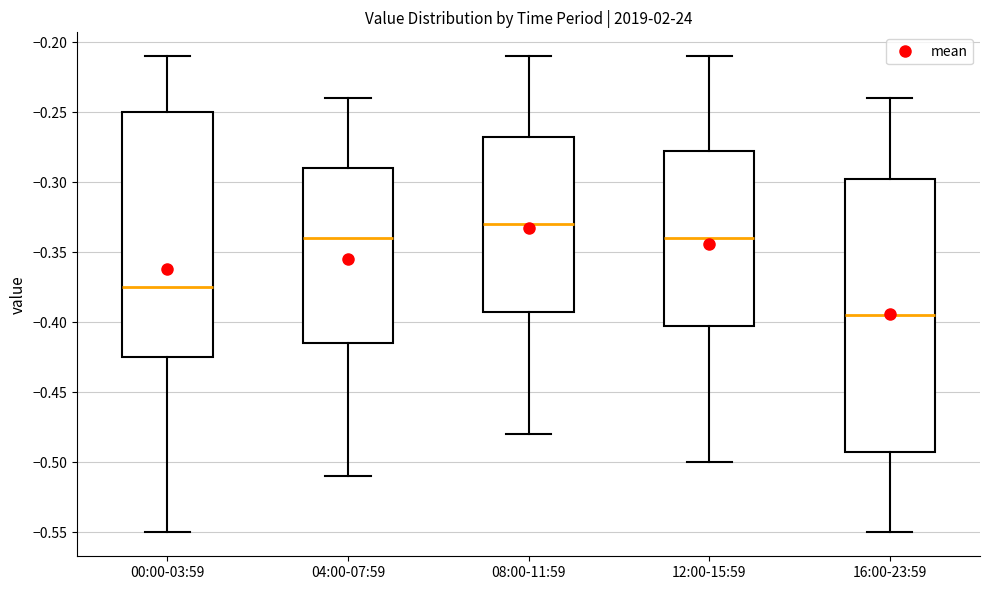

Where does the lower whisker of the box for 04:00-07:59 end on the y-axis? The values are not printed on the chart, so give them approximately, as read against the axis.

-0.510